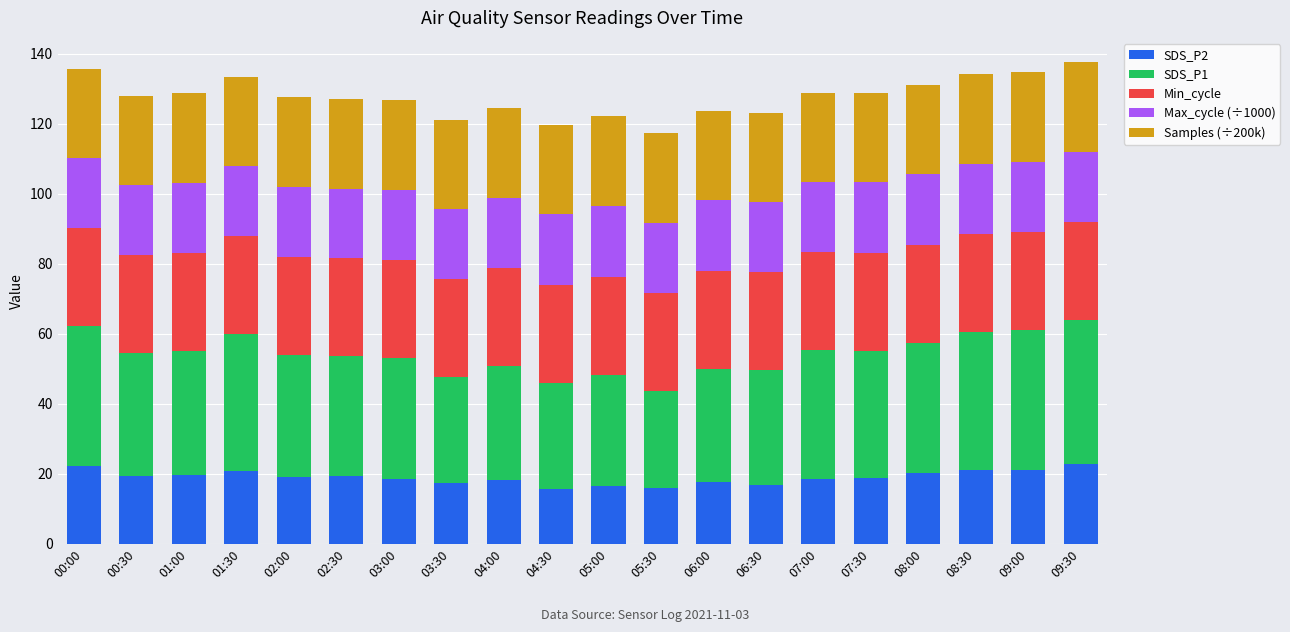

What is the difference between the maximum and second lowest values in the SDS_P2 series?

6.9